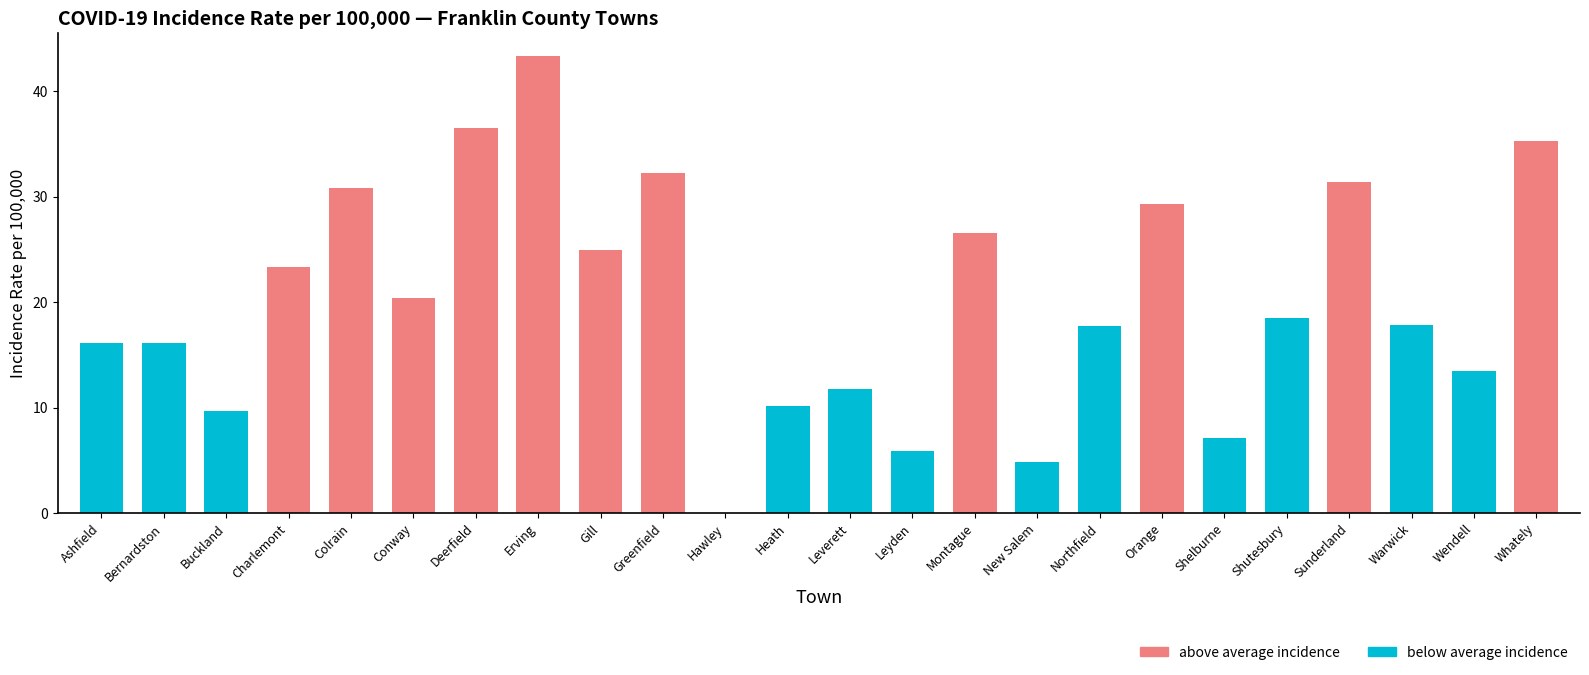

The value at Hawley is 0.0. True or false?

True